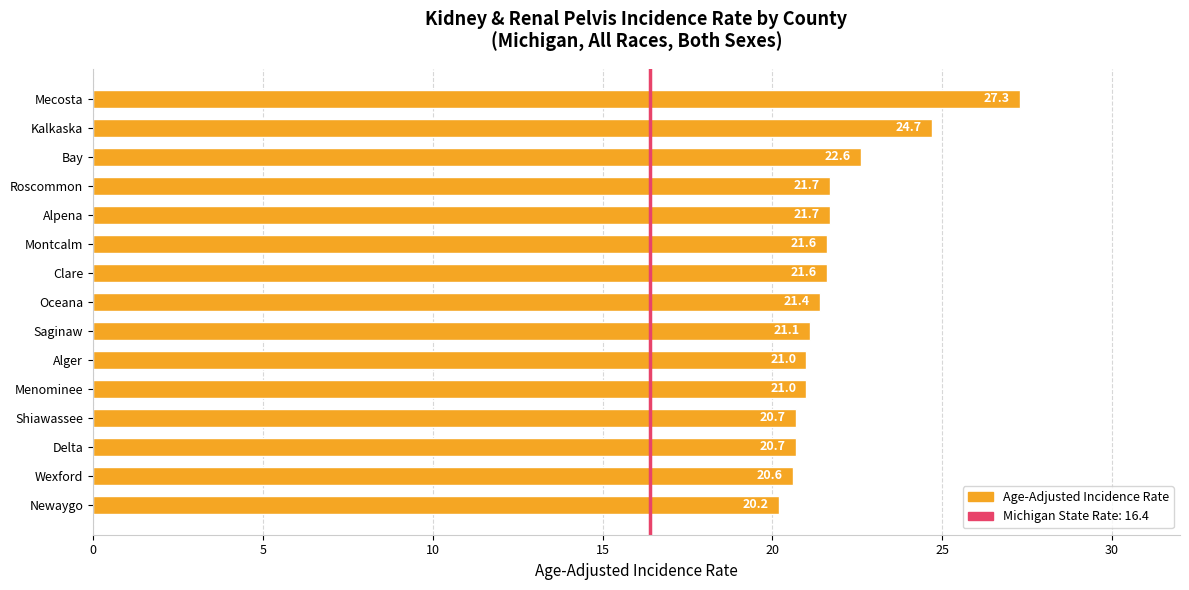

Approximately how many times larger is the value at Clare compared to Kalkaska?

0.9